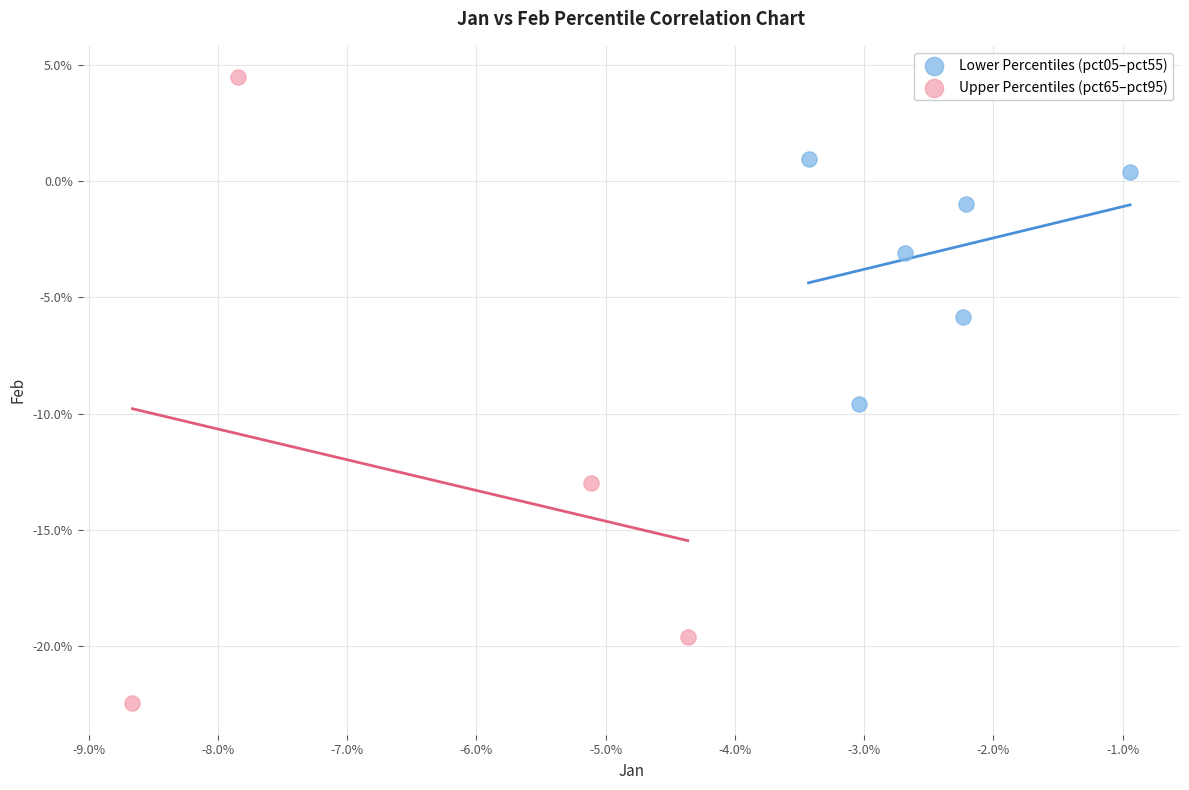

What are all the series names shown in the legend?

Lower Percentiles (pct05–pct55), Upper Percentiles (pct65–pct95)